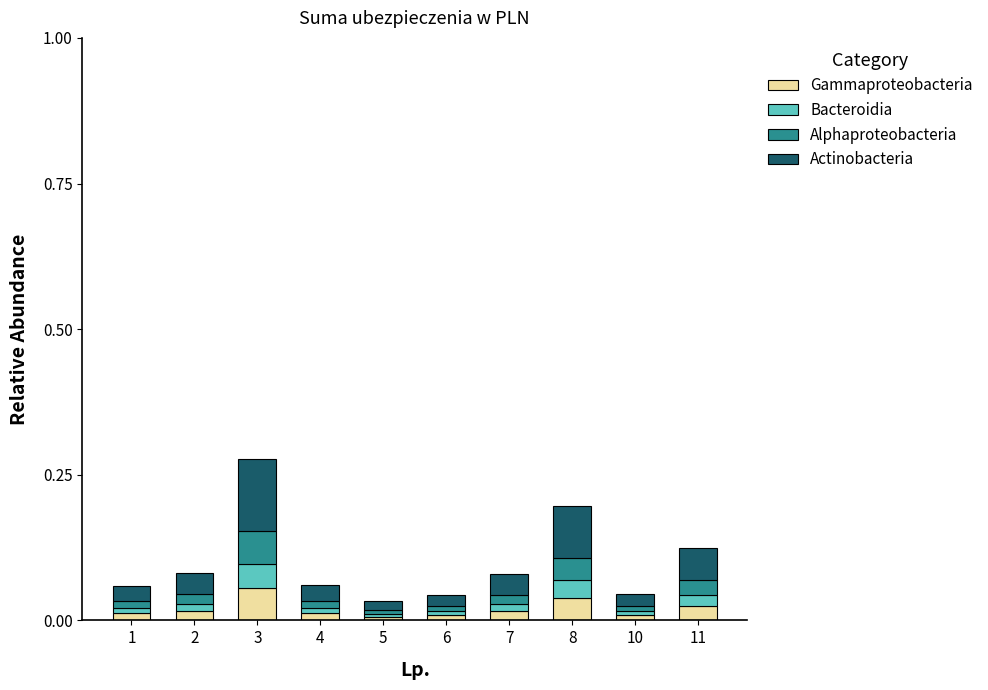

At which category is the sum across all series the highest?

3